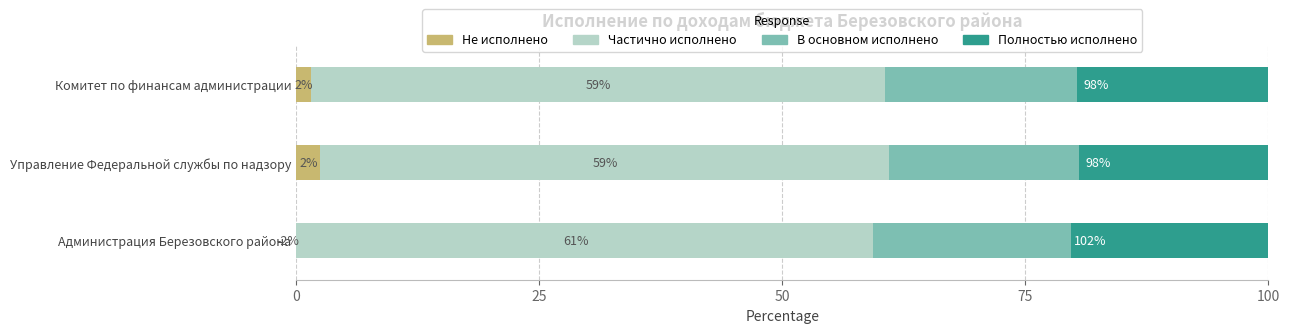

The Полностью исполнено series shows 20.3 at Администрация Березовского района. True or false?

True